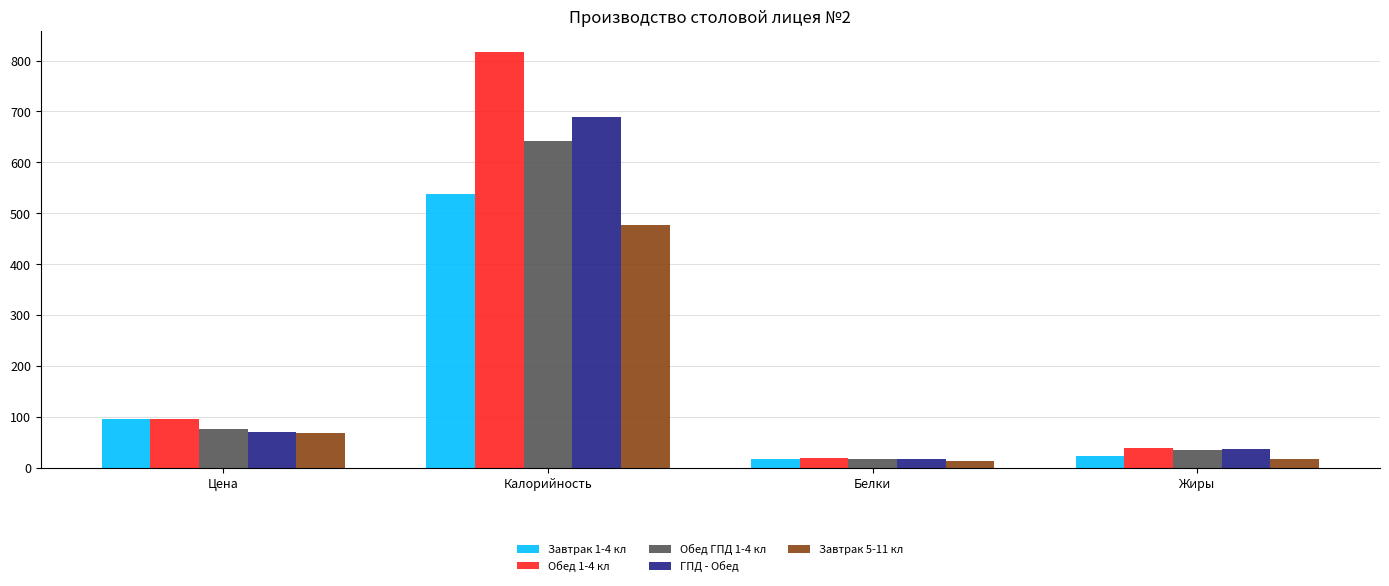

What is the smallest value displayed?

14.0